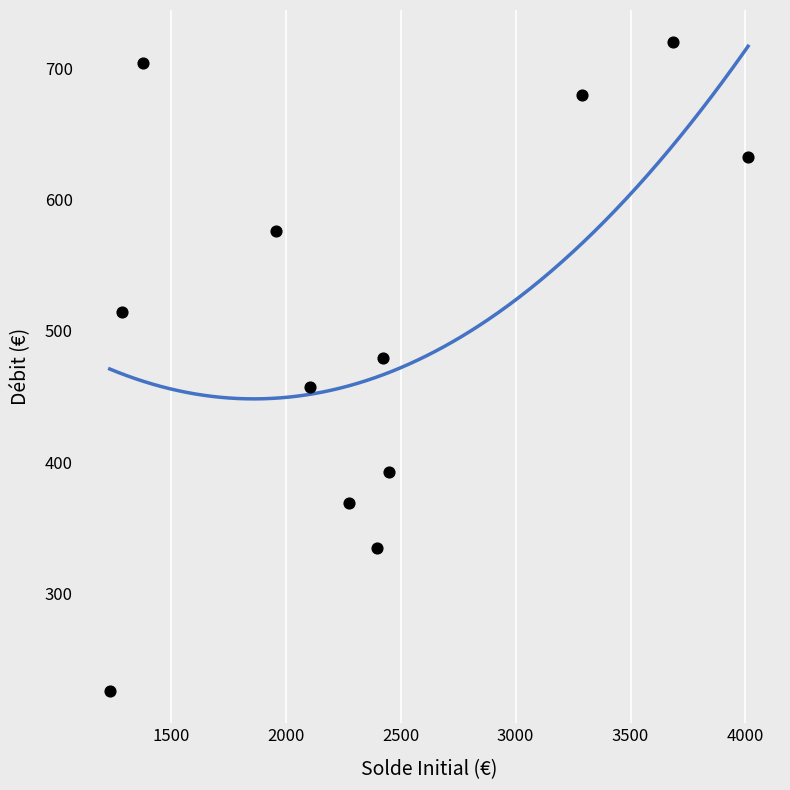

What Y value in the scatter plot is closest to 472?

479.5